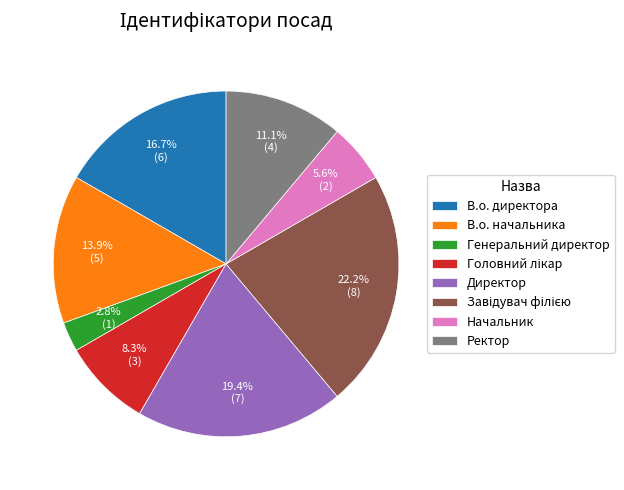

True or false: В.о. директора accounts for 2% of the total.

False